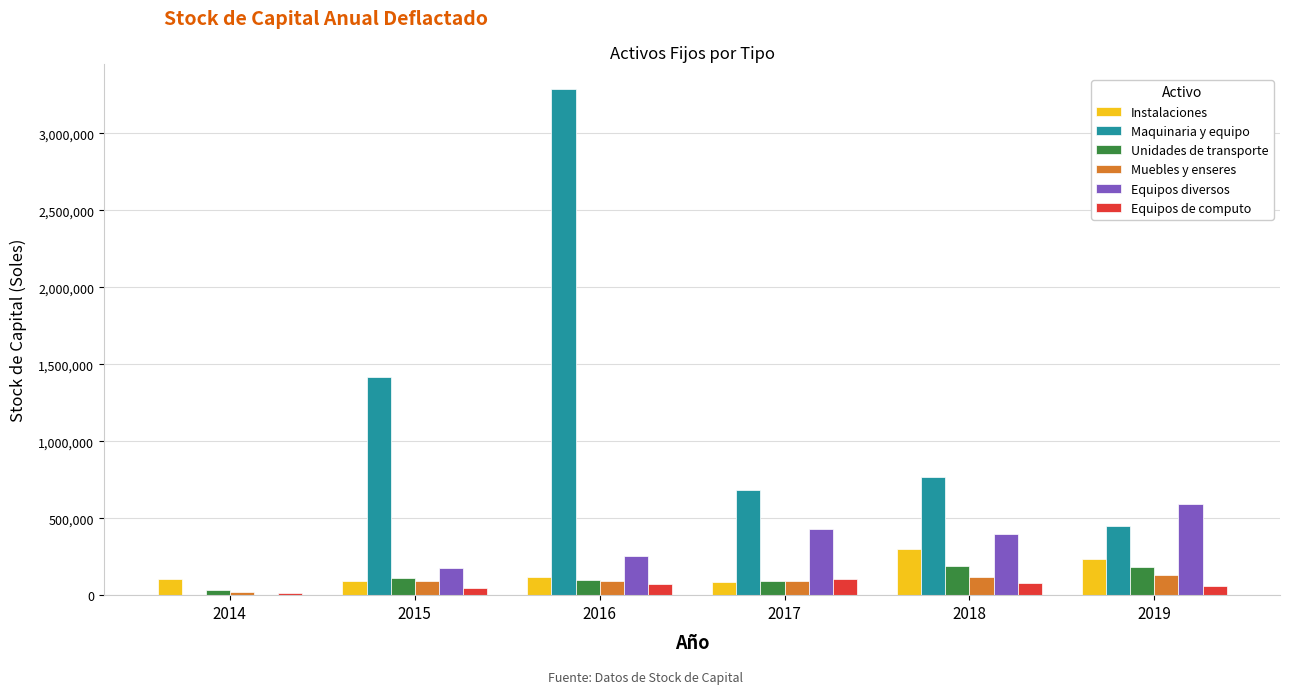

The value of Instalaciones at 2015 is 92093.0. True or false?

True